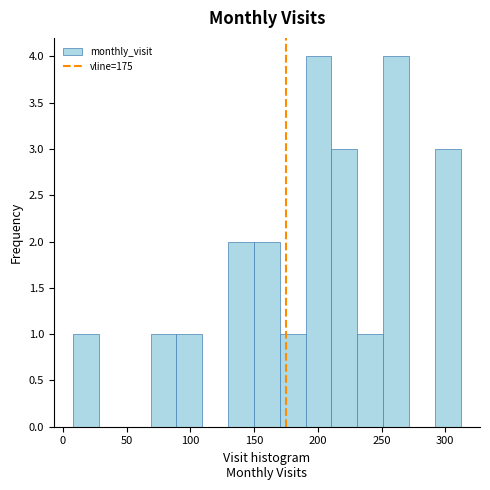

Reading left to right, list every bar in this chart as the range it spans on the x-axis followed by its height. Neither the bar edges nor the heights are printed on the chart, so give them approximately, as read against the axes.

10 to 30: 1
30 to 50: 0
50 to 70: 0
70 to 90: 1
90 to 110: 1
110 to 130: 0
130 to 150: 2
150 to 170: 2
170 to 190: 1
190 to 210: 4
210 to 230: 3
230 to 250: 1
250 to 270: 4
270 to 290: 0
290 to 310: 3